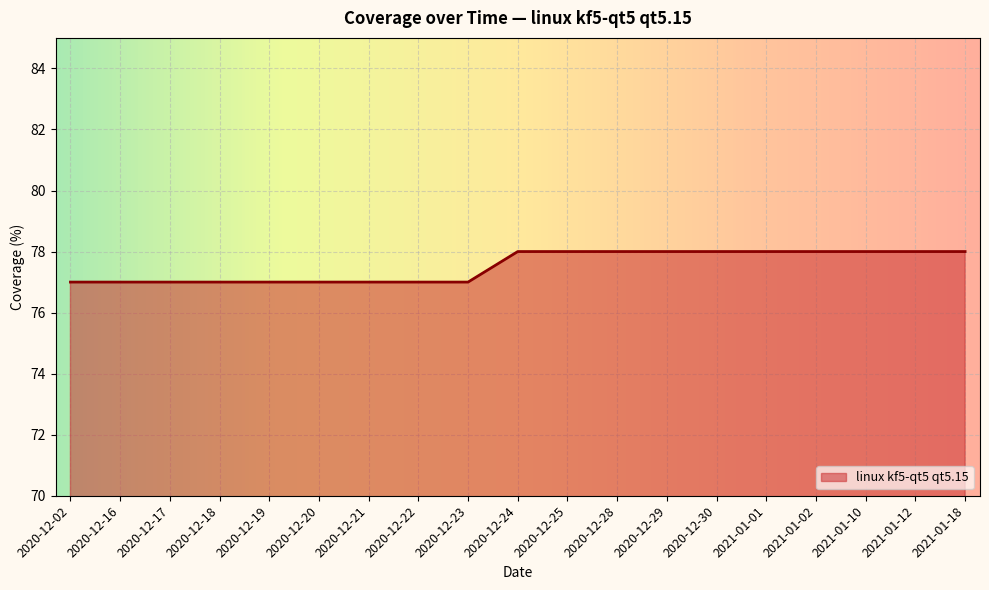

What is the greatest value displayed?

78